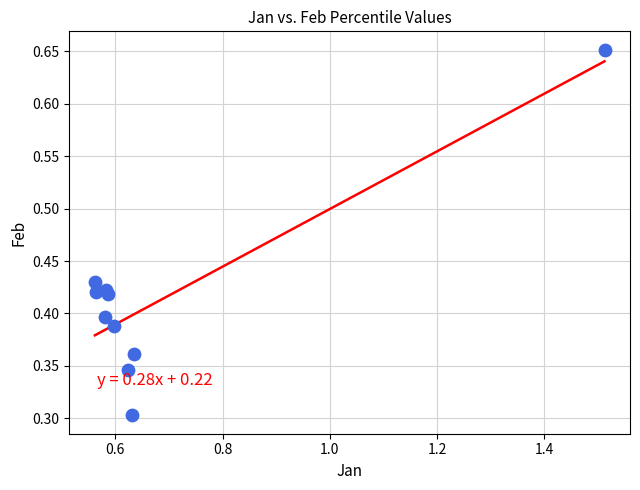

What is the range of X values (max minus min)?

1.0